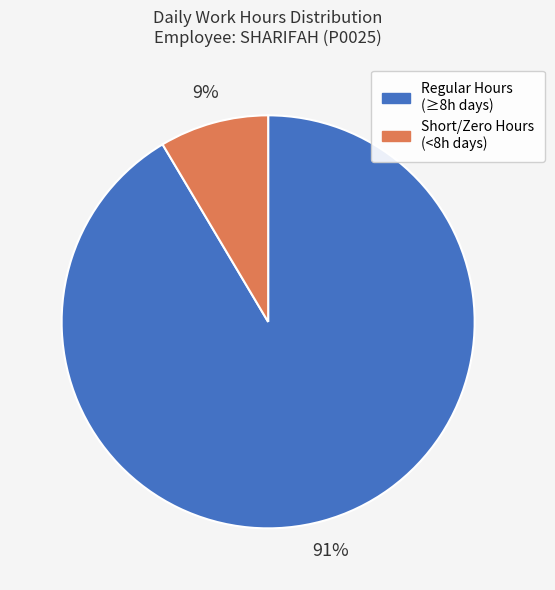

Is there a majority slice in this chart?

Yes